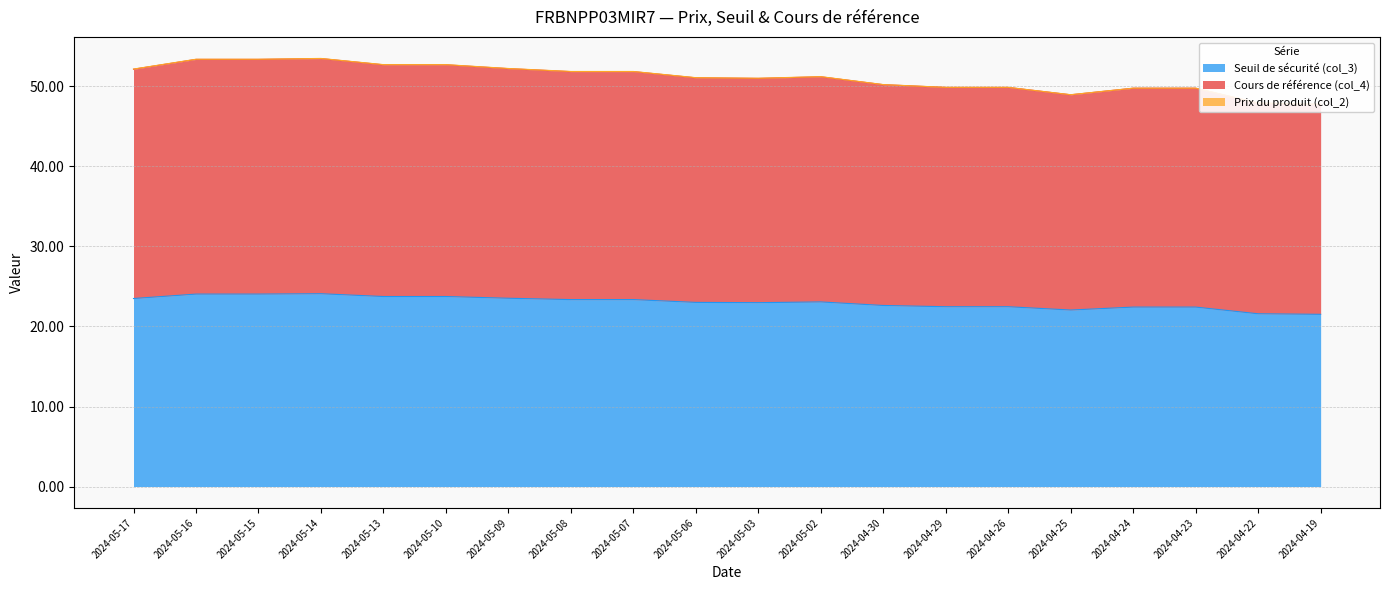

True or false: Cours de référence (col_4) has more than 0 interior local peaks.

True